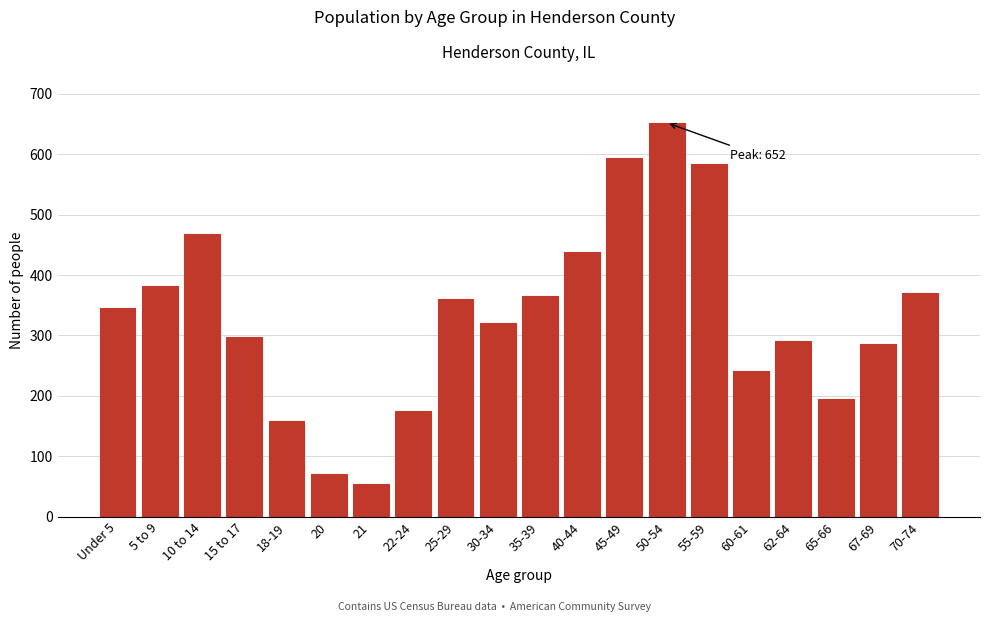

Reading left to right, transcribe all the data shown in this chart.

Under 5=345	5 to 9=382	10 to 14=468	15 to 17=298	18-19=159	20=71	21=55	22-24=175	25-29=360	30-34=320	35-39=366	40-44=438	45-49=593	50-54=652	55-59=584	60-61=242	62-64=291	65-66=195	67-69=286	70-74=371